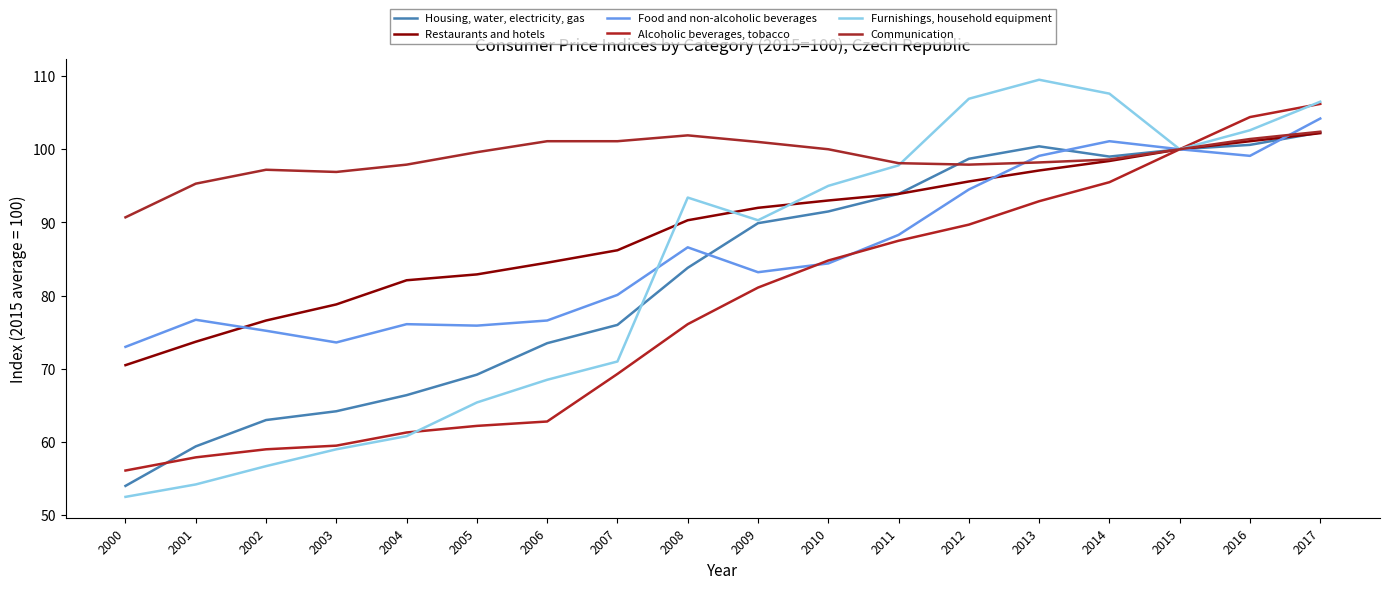

What is the spread (max minus min) of values at 2002?

40.5